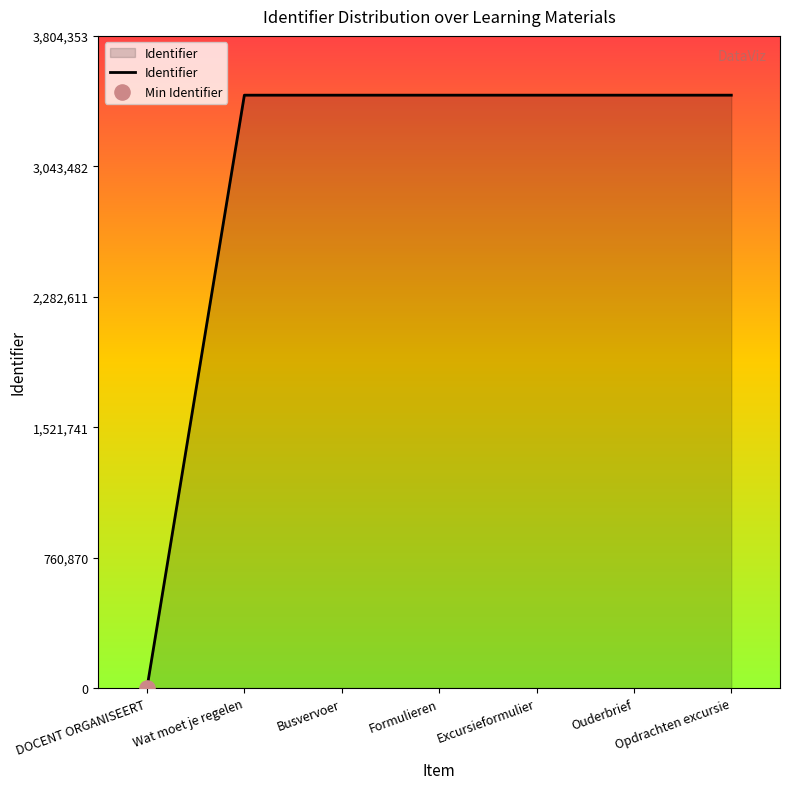

What is the change in value from DOCENT ORGANISEERT to Ouderbrief?

+3458501